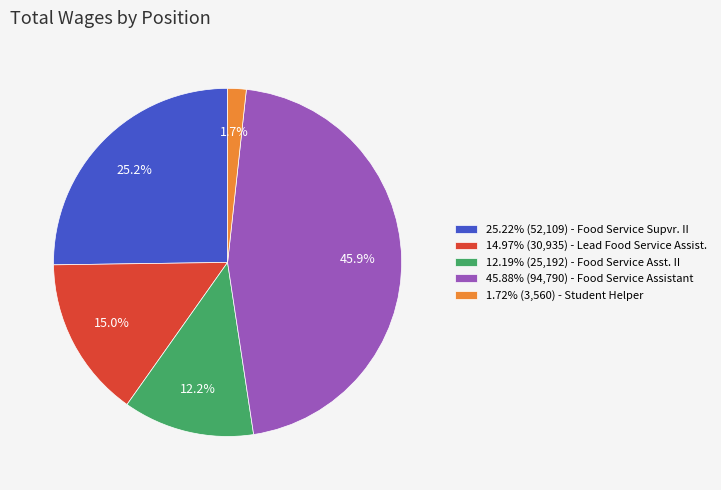

How much of the chart is everything except 12.19% (25,192) - Food Service Asst. II?

87.8%